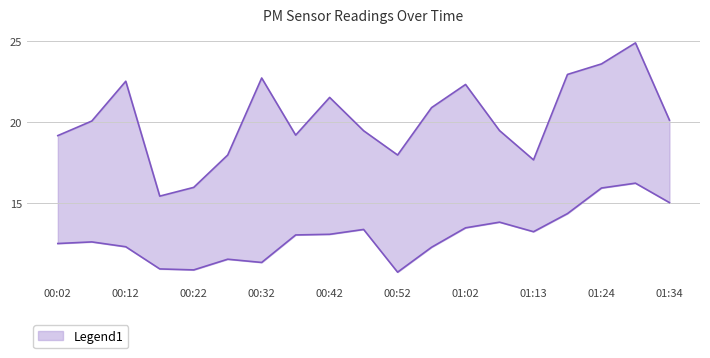

What is the sum of the P1 values at 00:47 and 01:34?

39.6